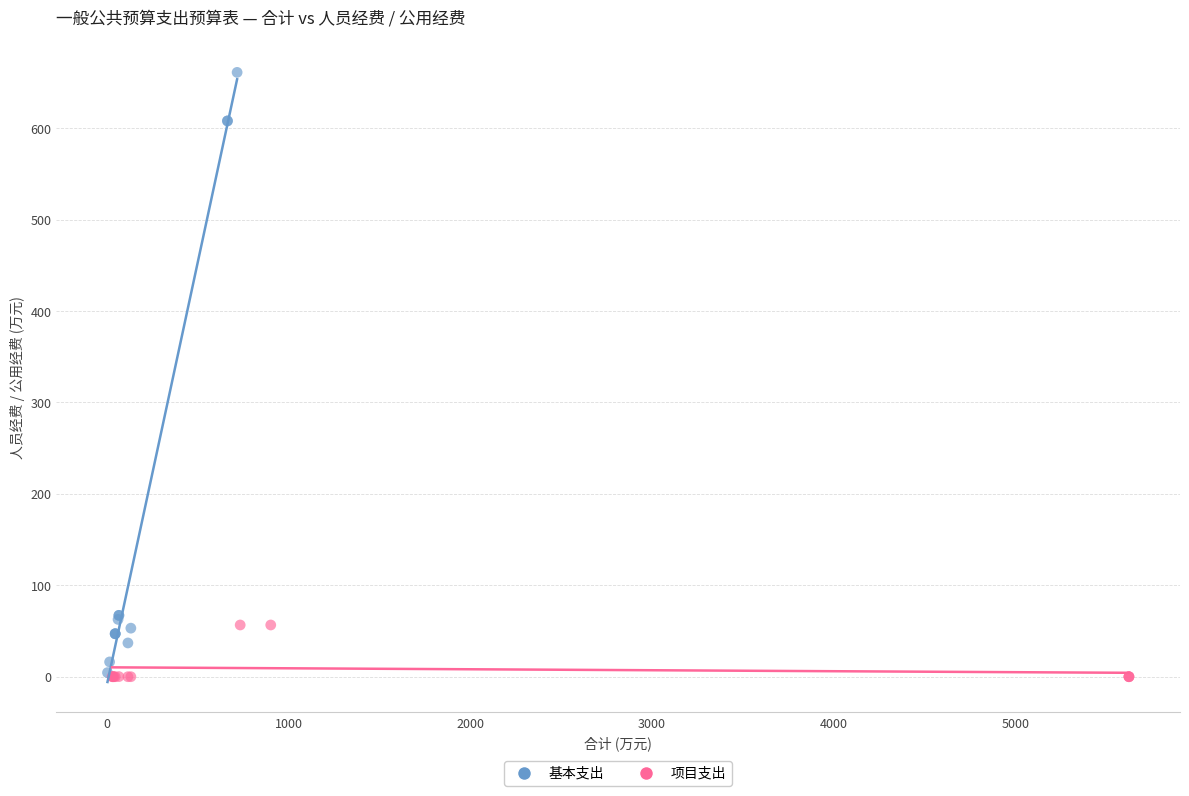

Which series reaches the maximum Y coordinate?

基本支出